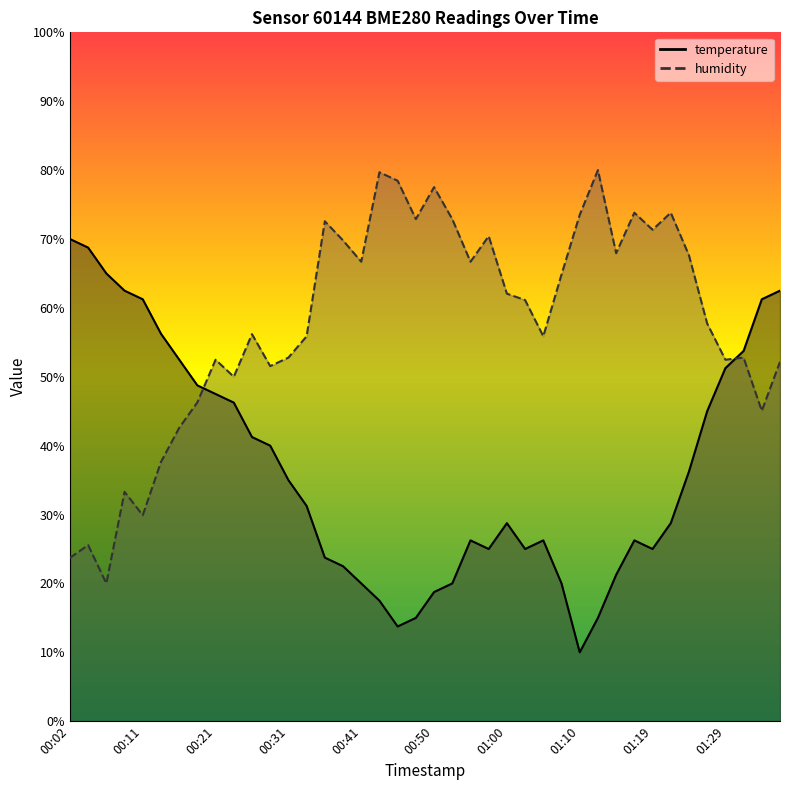

Reading right to left, list all the values displayed in this chart.

temperature: 01:37=62.5	01:34=61.2	01:32=53.8	01:29=51.3	01:27=45.0	01:24=36.3	01:22=28.8	01:19=25.0	01:17=26.2	01:15=21.2	01:12=15.0	01:10=10.0	01:07=20.0	01:05=26.2	01:02=25.0	01:00=28.8	00:58=25.0	00:55=26.2	00:53=20.0	00:50=18.8	00:48=15.0	00:45=13.8	00:43=17.5	00:41=20.0	00:38=22.5	00:36=23.7	00:33=31.3	00:31=35.0	00:28=40.0	00:26=41.2	00:24=46.2	00:21=47.5	00:19=48.7	00:16=52.5	00:14=56.3	00:11=61.2	00:09=62.5	00:07=65.0	00:04=68.7	00:02=70.0
humidity: 01:37=52.2	01:34=45.1	01:32=52.8	01:29=52.5	01:27=57.7	01:24=67.6	01:22=73.8	01:19=71.3	01:17=73.8	01:15=67.9	01:12=80.0	01:10=73.5	01:07=64.8	01:05=55.9	01:02=61.1	01:00=62.1	00:58=70.4	00:55=66.7	00:53=72.9	00:50=77.5	00:48=72.9	00:45=78.5	00:43=79.7	00:41=66.7	00:38=69.8	00:36=72.6	00:33=55.9	00:31=52.8	00:28=51.5	00:26=56.2	00:24=50.0	00:21=52.5	00:19=46.3	00:16=42.6	00:14=37.6	00:11=29.9	00:09=33.3	00:07=20.0	00:04=25.6	00:02=23.7